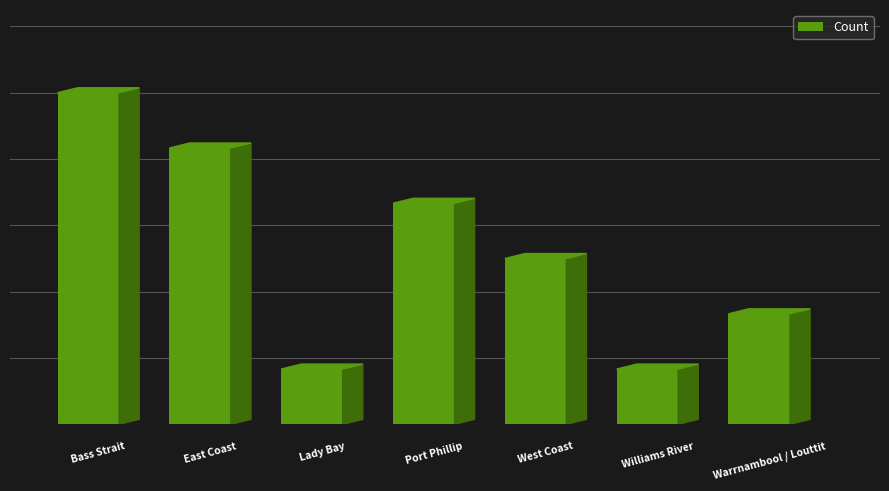

List the labels in order of value, smallest first.

Lady Bay, Williams River, Warrnambool / Louttit, West Coast, Port Phillip, East Coast, Bass Strait